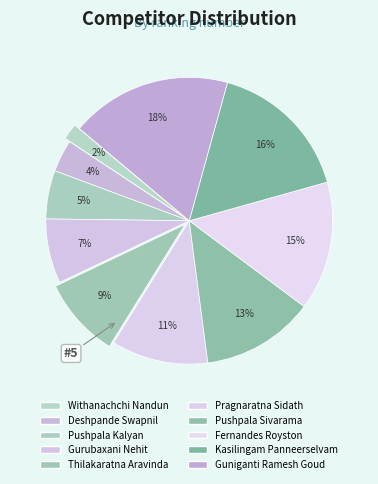

How many slices are in this pie chart?

10